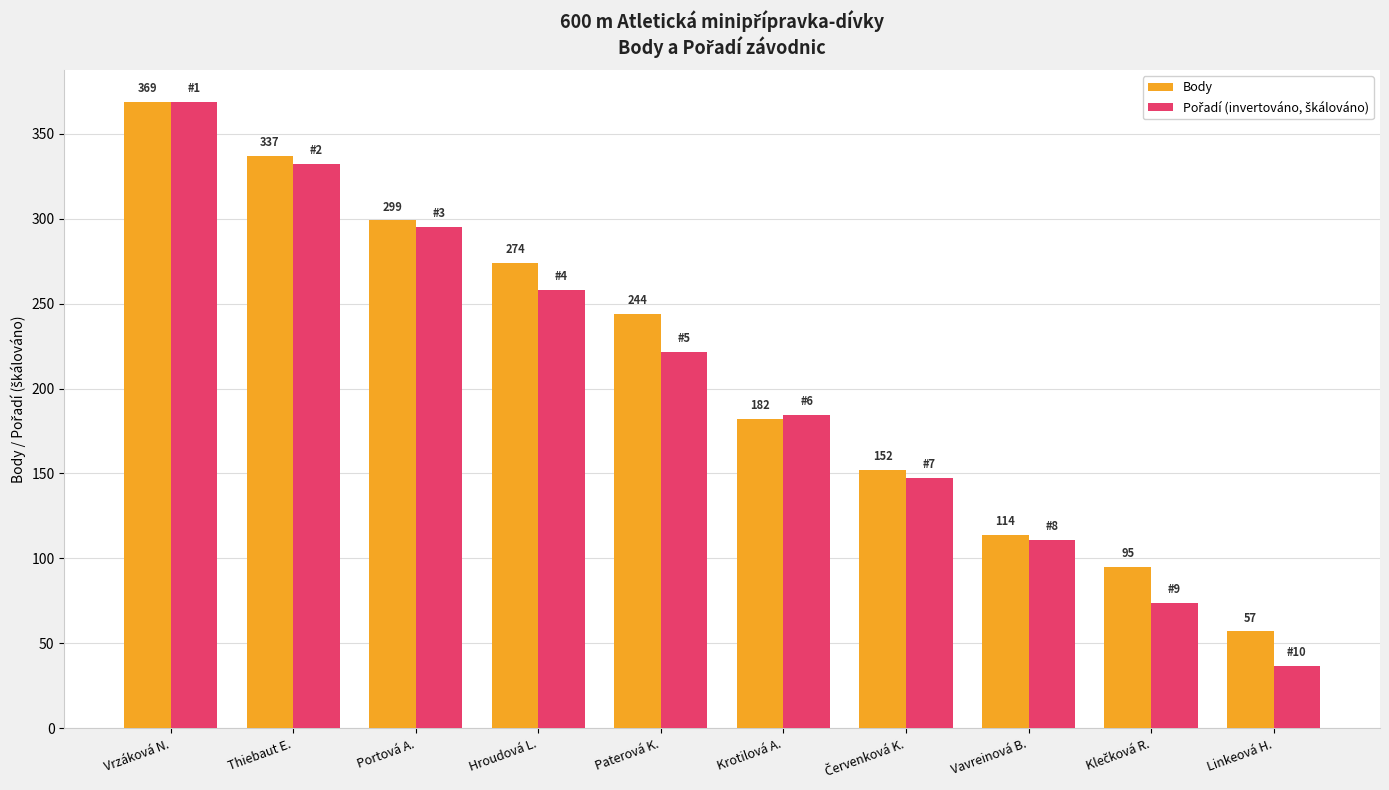

At which category is the sum across all series the highest?

Vrzáková N.